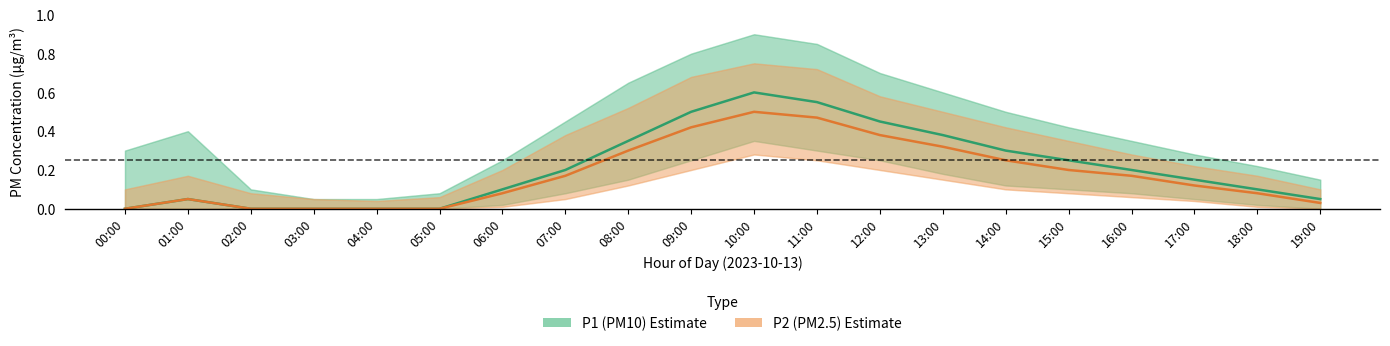

Reading left to right, what are all the values shown in this chart?

P1 (PM10): 00:00=0.0	01:00=0.1	02:00=0.0	03:00=0.0	04:00=0.0	05:00=0.0	06:00=0.1	07:00=0.2	08:00=0.3	09:00=0.5	10:00=0.6	11:00=0.6	12:00=0.5	13:00=0.4	14:00=0.3	15:00=0.2	16:00=0.2	17:00=0.1	18:00=0.1	19:00=0.1
P2 (PM2.5): 00:00=0.0	01:00=0.1	02:00=0.0	03:00=0.0	04:00=0.0	05:00=0.0	06:00=0.1	07:00=0.2	08:00=0.3	09:00=0.4	10:00=0.5	11:00=0.5	12:00=0.4	13:00=0.3	14:00=0.2	15:00=0.2	16:00=0.2	17:00=0.1	18:00=0.1	19:00=0.0